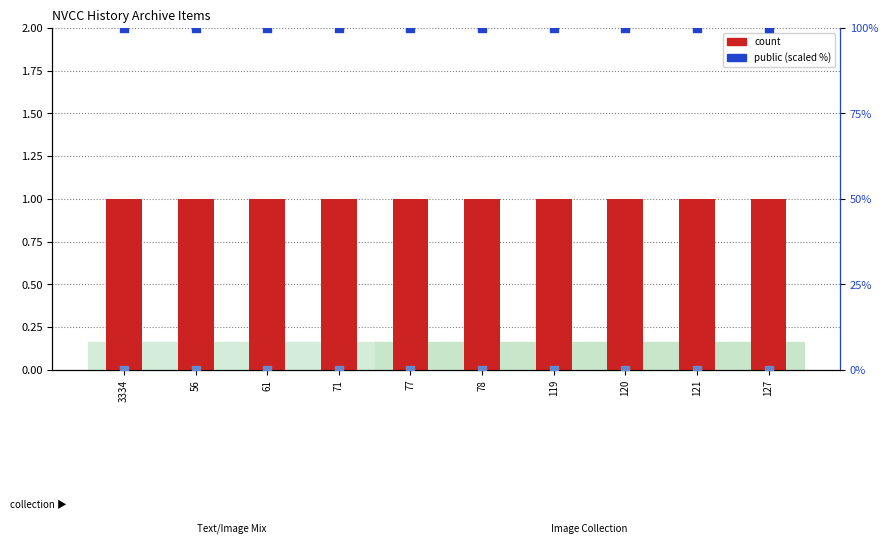

At how many categories does at least one series exceed 58?

10